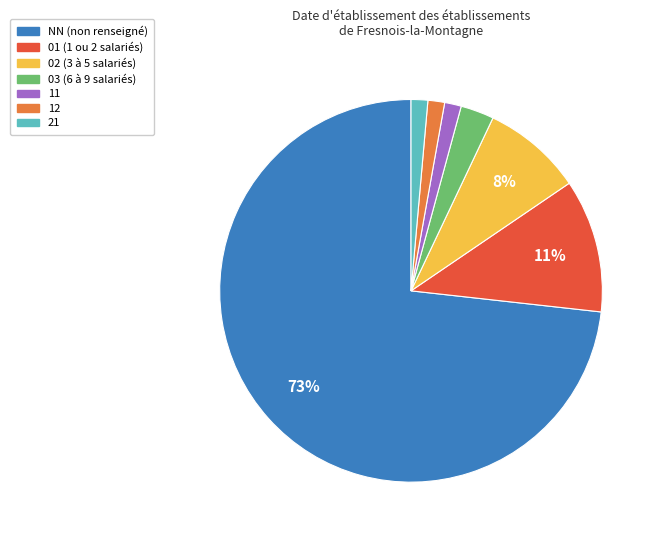

Do 03 and 02 together represent more than half of the pie?

No